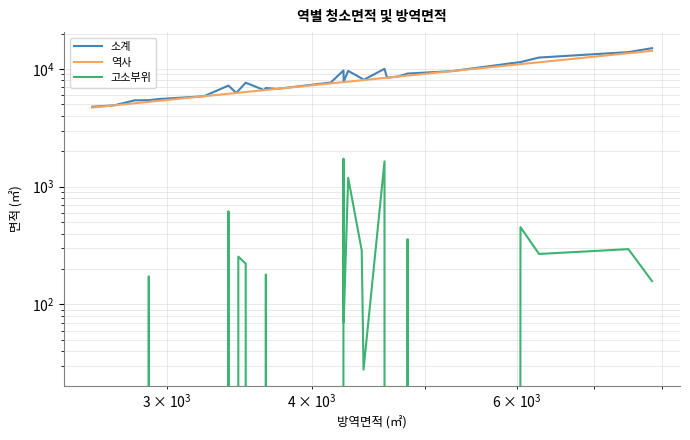

What is the sum of all 역사 values?

224201.0